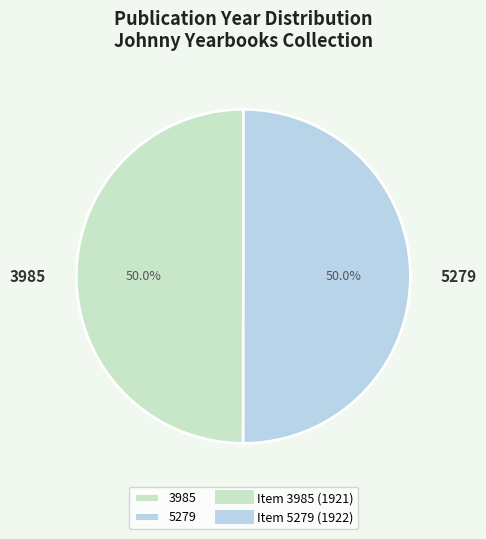

True or false: 5279 accounts for 50% of the total.

True